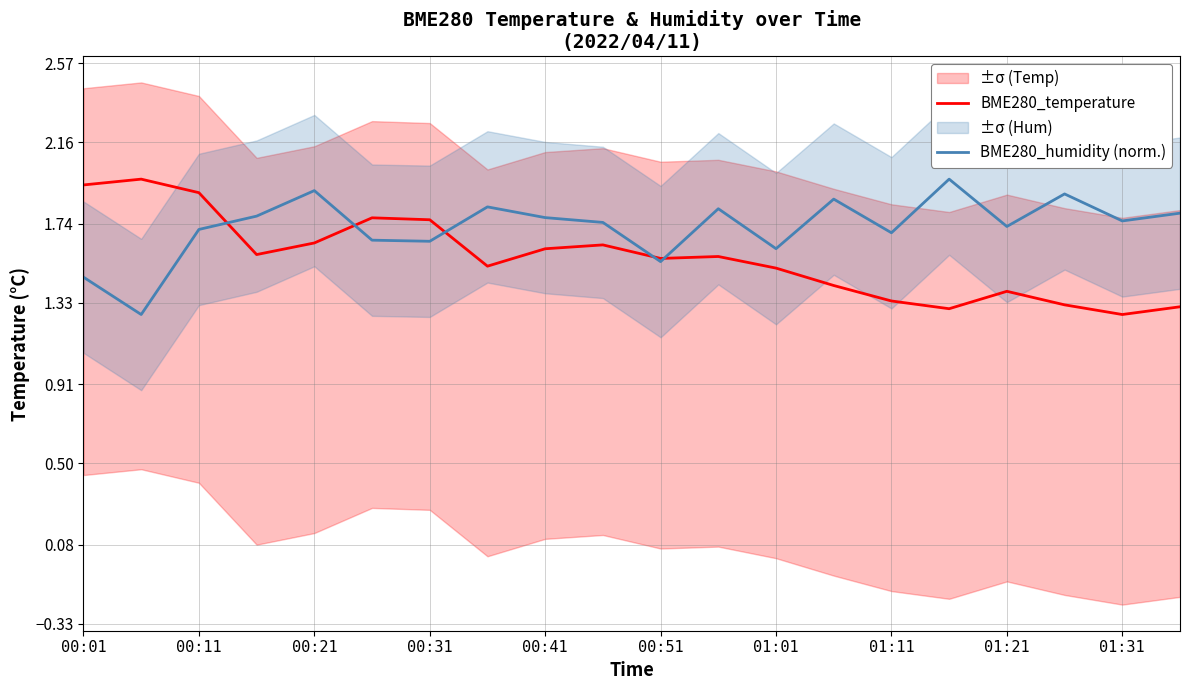

What is the greatest value displayed?

2.0